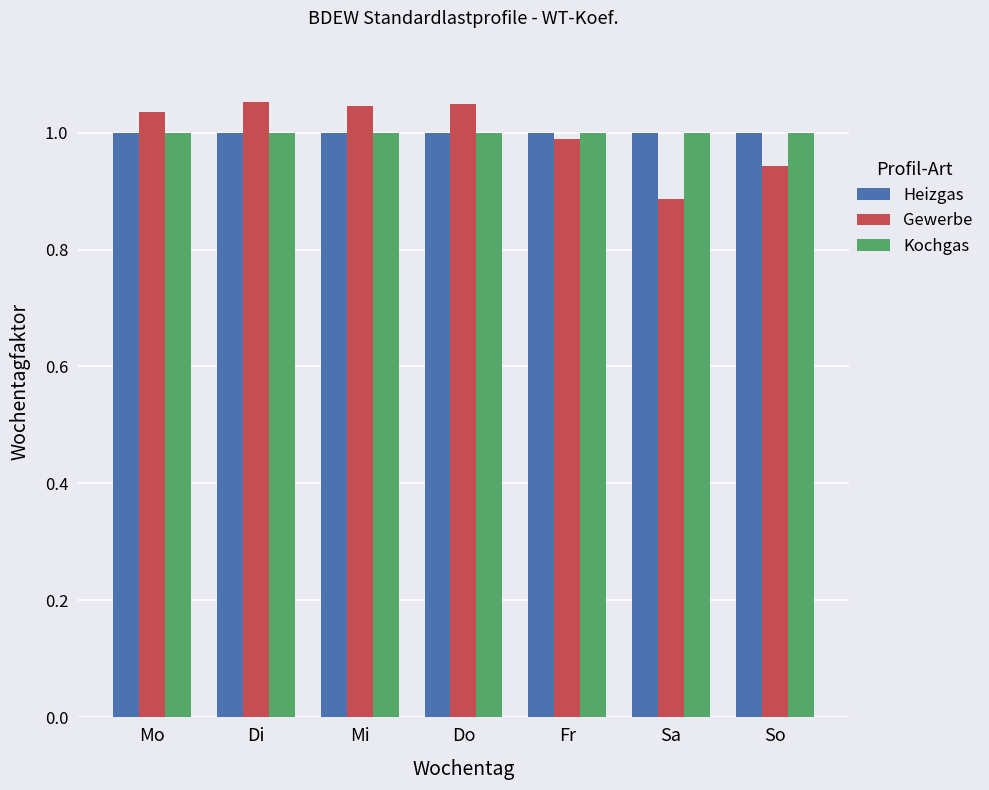

What is the sum of all Heizgas values?

7.0